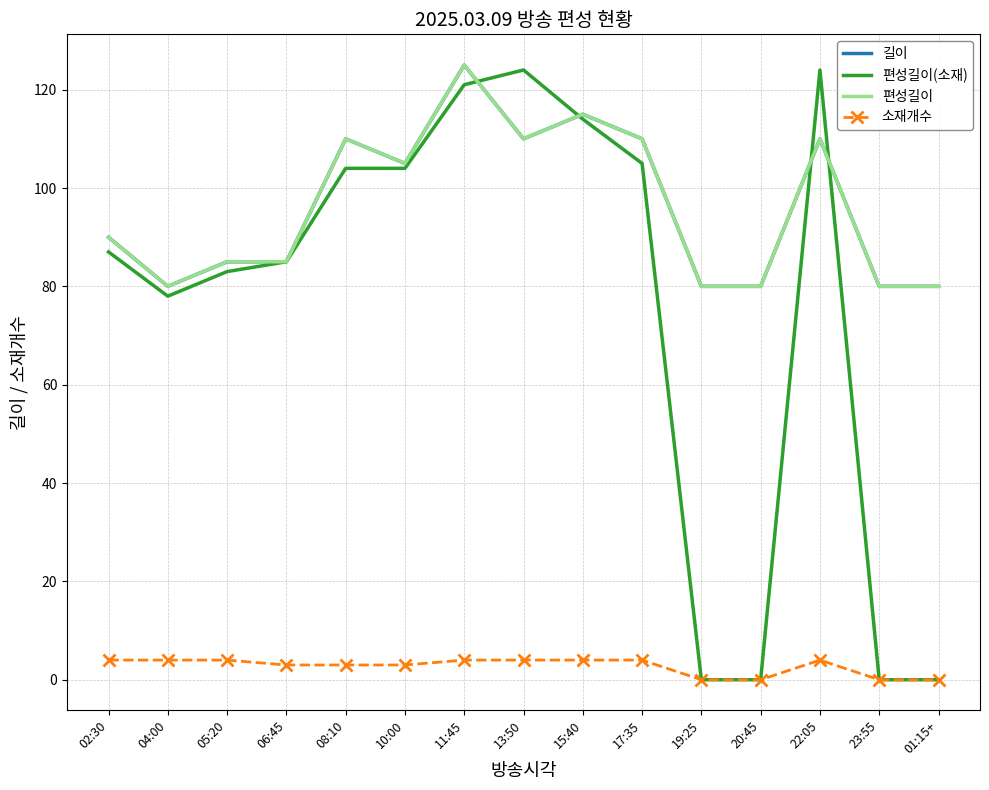

Reading right to left, what are all the values shown in this chart?

길이: 80	80	110	80	80	110	115	110	125	105	110	85	85	80	90
편성길이(소재): 0	0	124	0	0	105	114	124	121	104	104	85	83	78	87
편성길이: 80	80	110	80	80	110	115	110	125	105	110	85	85	80	90
소재개수: 0	0	4	0	0	4	4	4	4	3	3	3	4	4	4